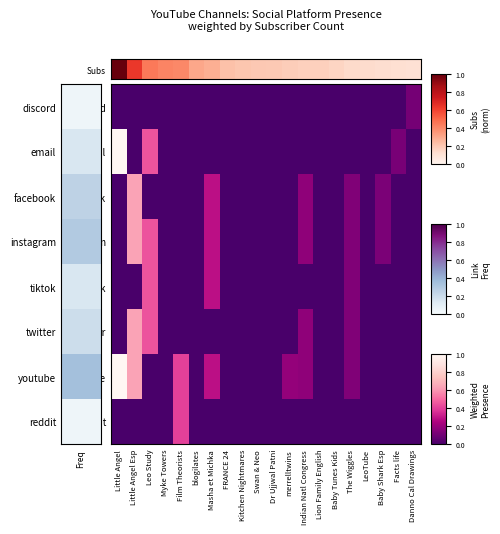

List the series in order of their peak value, highest first.

Subs, email, youtube, facebook, instagram, twitter, tiktok, reddit